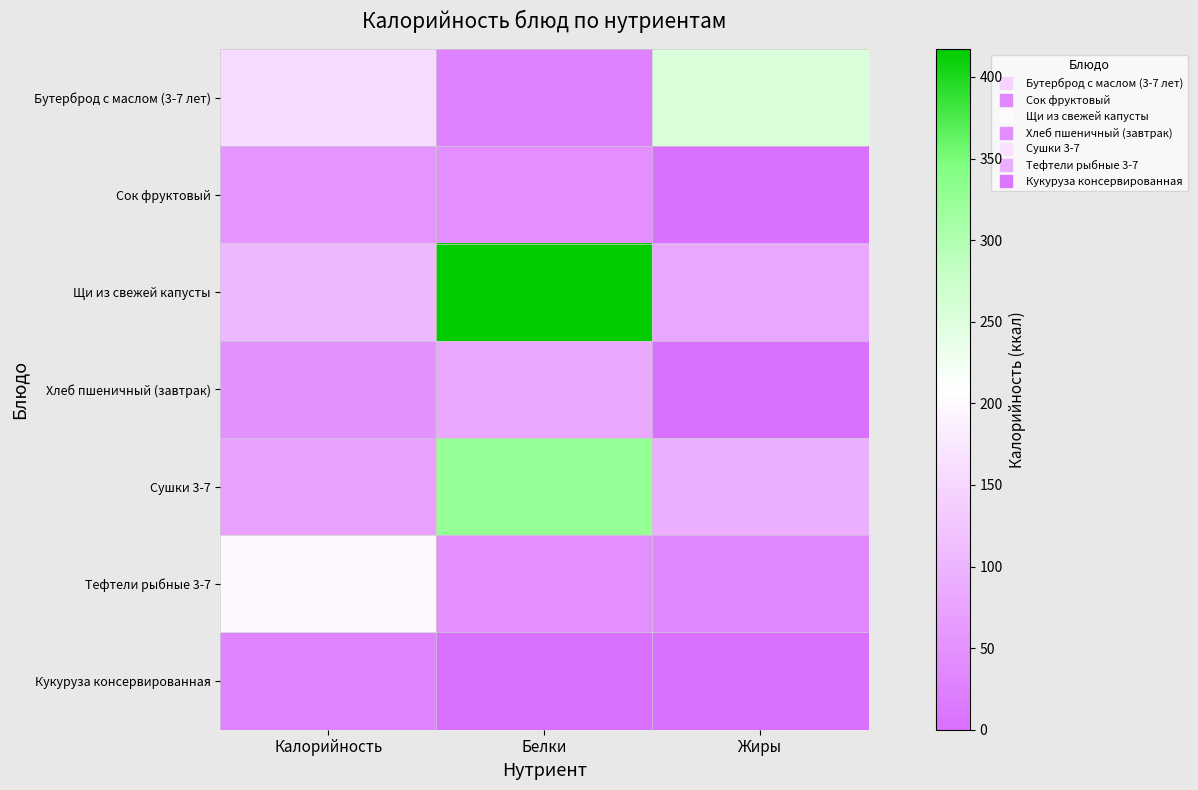

At which category is the sum across all series the highest?

Белки